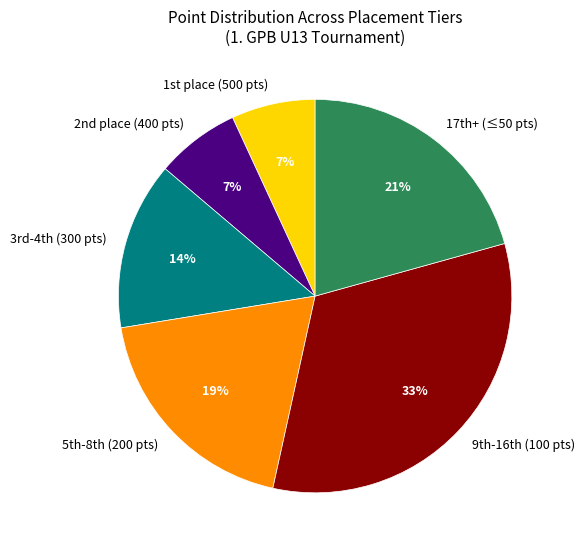

Does any single category account for the majority?

No